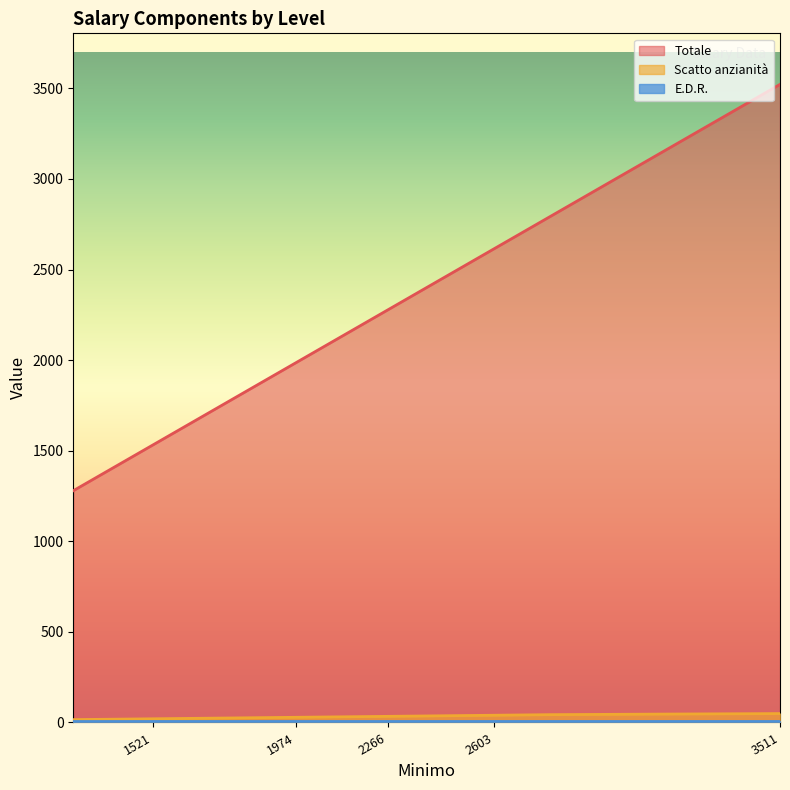

The Totale series shows 4957.1 at 3511. True or false?

False